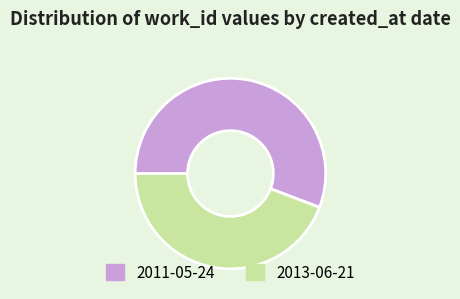

Rank the categories by value from lowest to highest.

2013-06-21, 2011-05-24